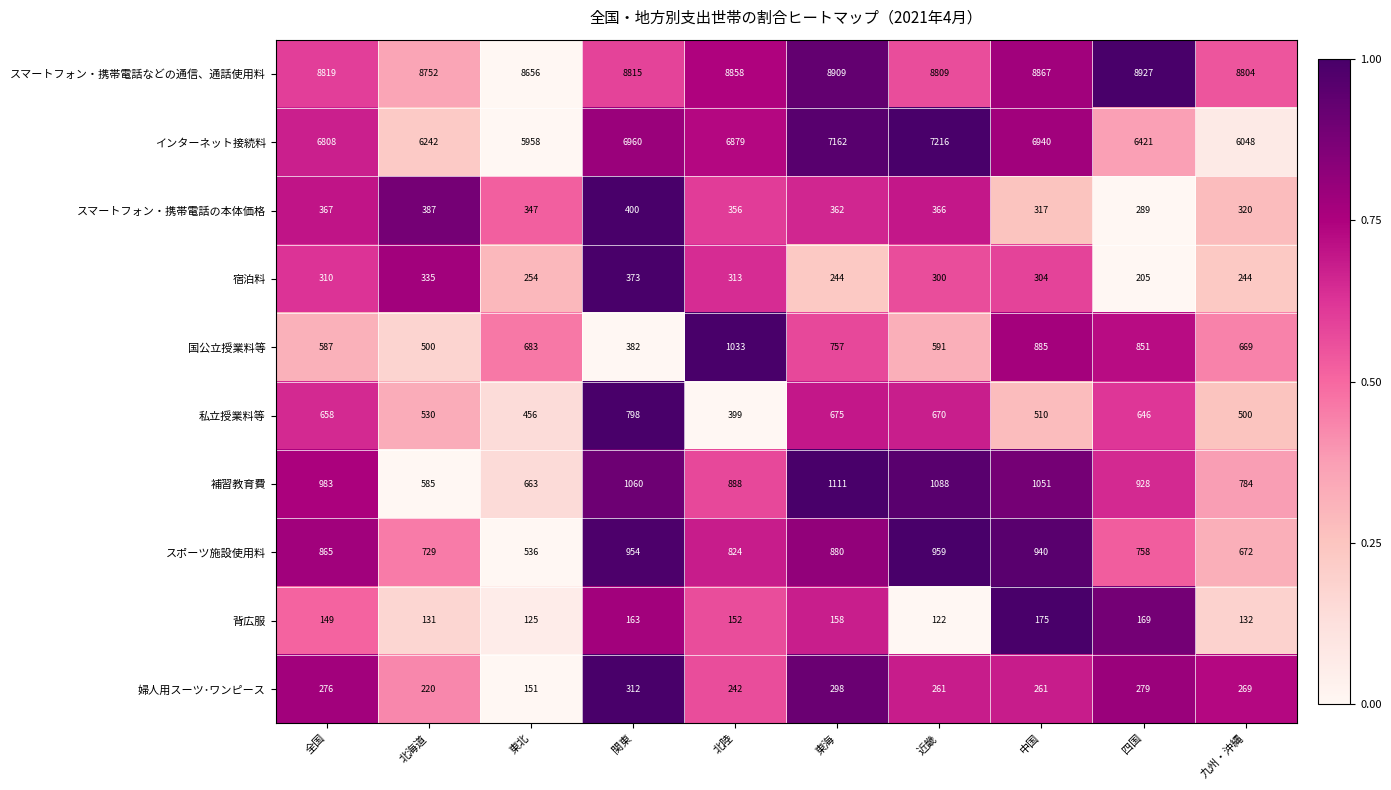

How many values in the 婦人用スーツ･ワンピース series are below 269?

5